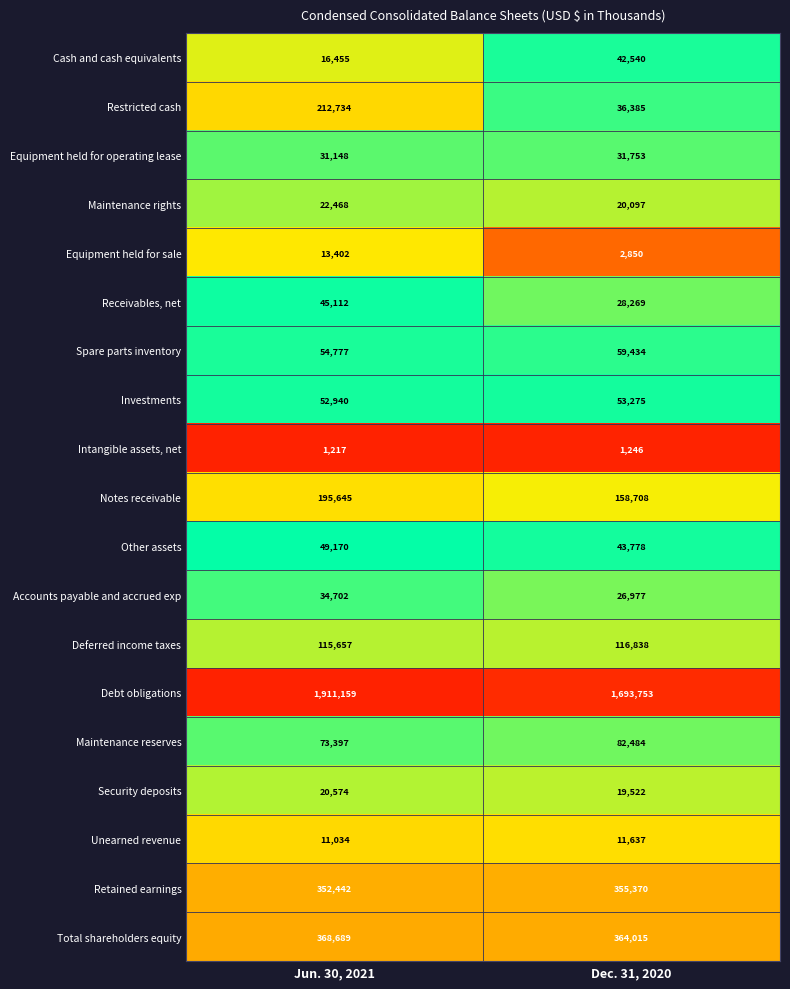

At which label is Accounts payable and accrued exp closest to 30839?

Dec. 31, 2020